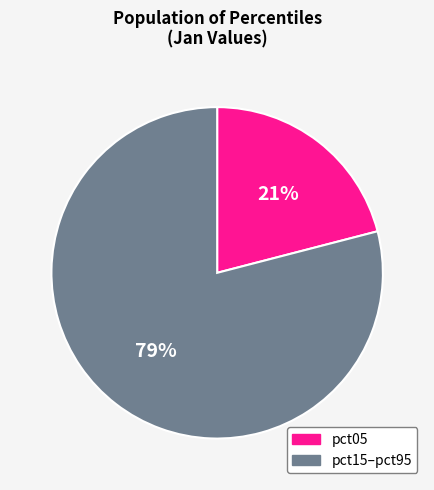

Is there any slice that represents more than half of the pie?

Yes